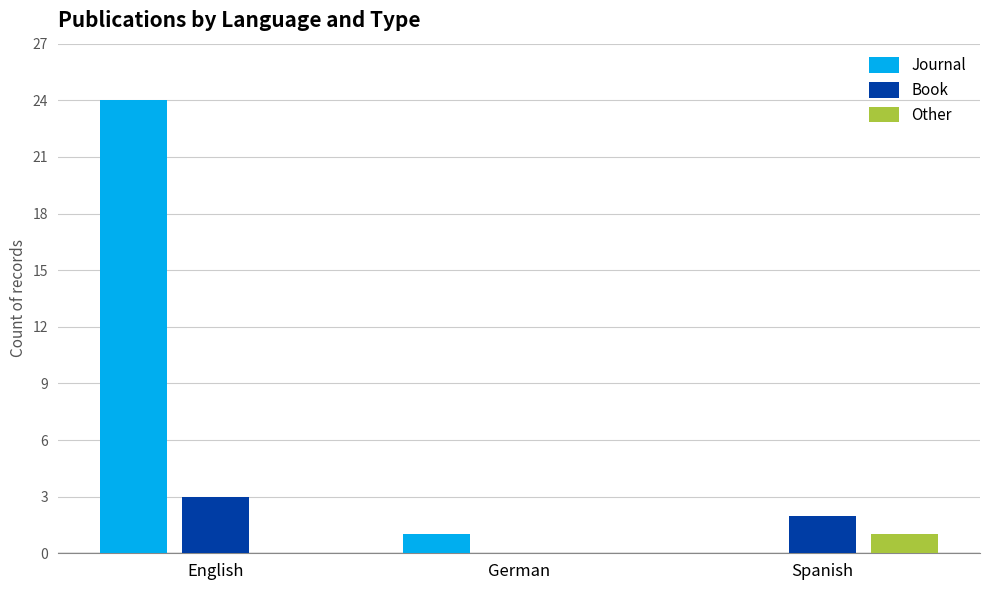

At which category is the sum across all series the highest?

English